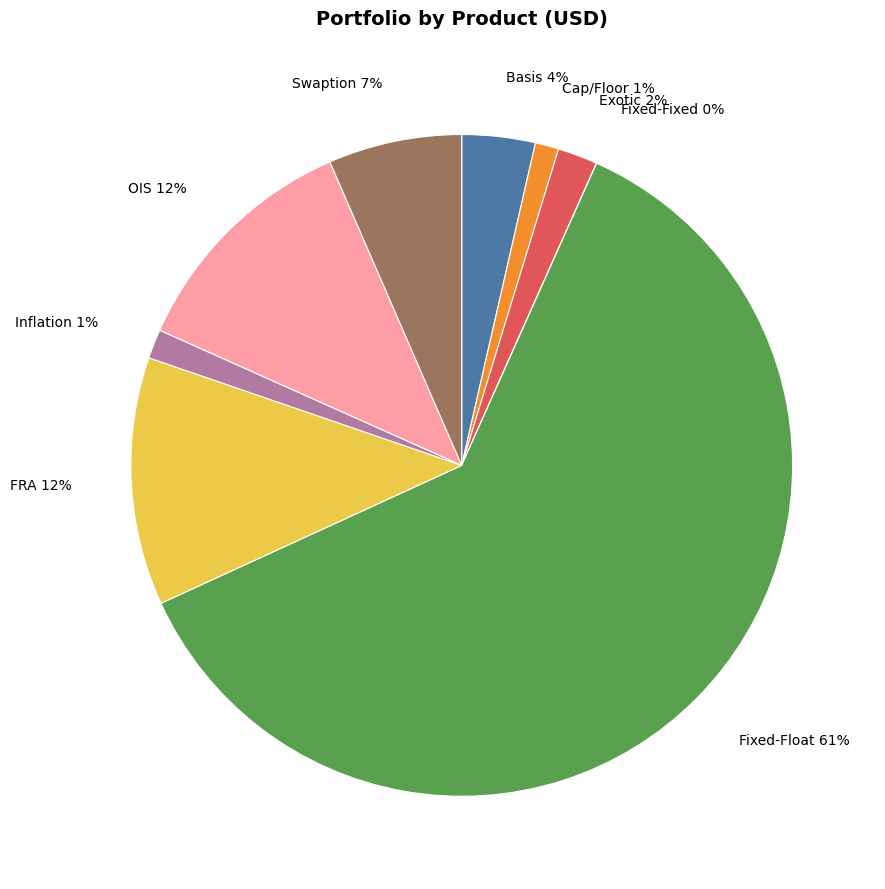

To the nearest percent, what is the combined percentage of Fixed-Float and Swaption?

68%